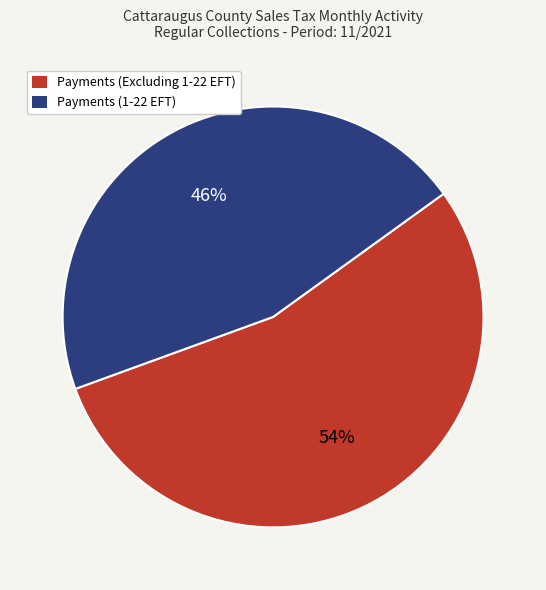

To the nearest percent, what is the average slice percentage?

50%